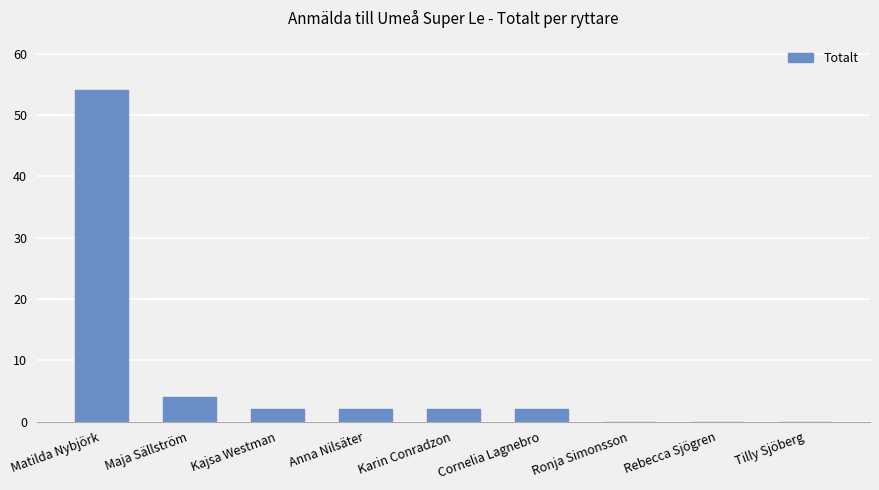

What is the maximum value shown in the chart?

54